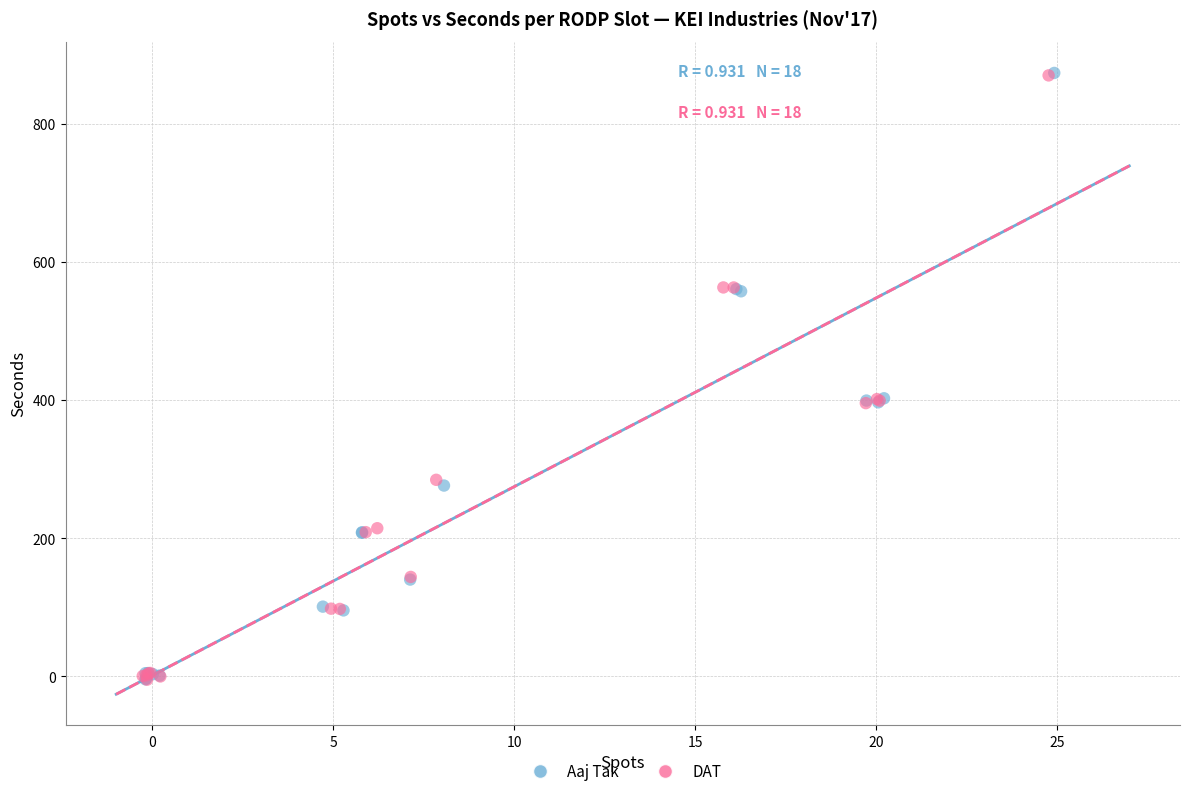

Which series has the widest spread of Y values?

Aaj Tak